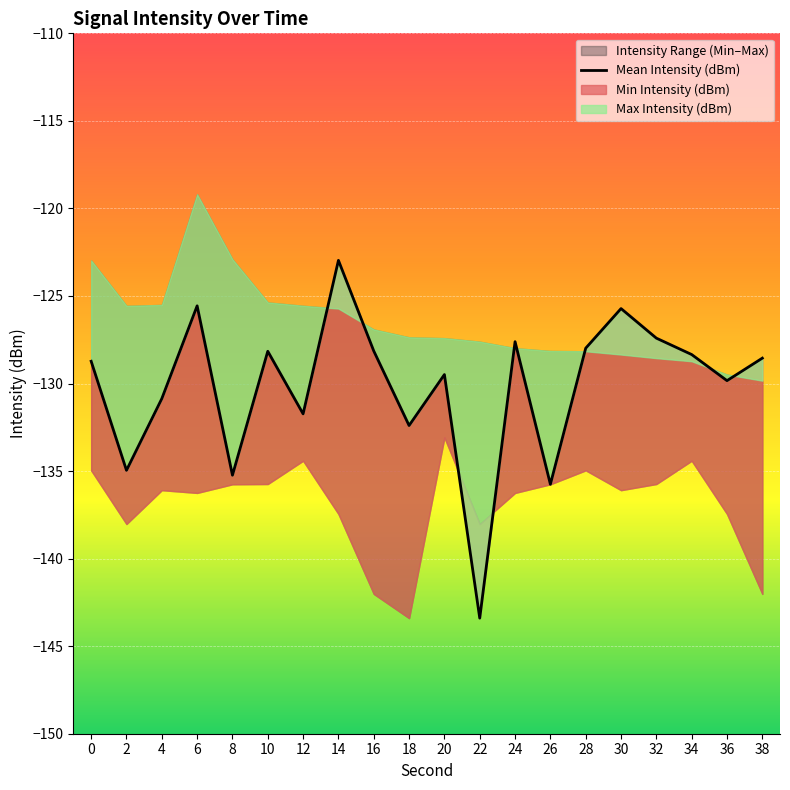

How many points are lower than both their immediate neighbors (excluding endpoints)?

7